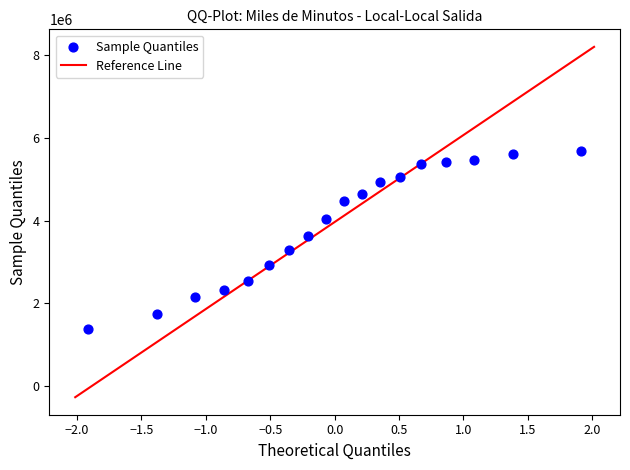

What Y value in the scatter plot is closest to 3522799?

3620091.3